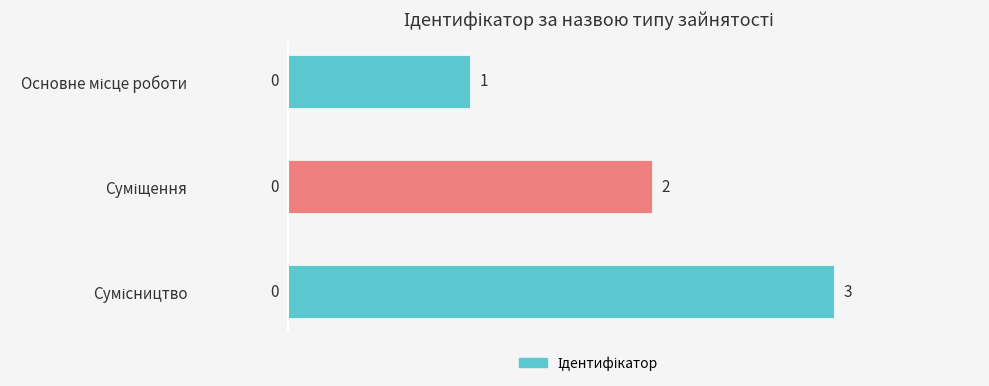

What is the greatest value displayed?

3